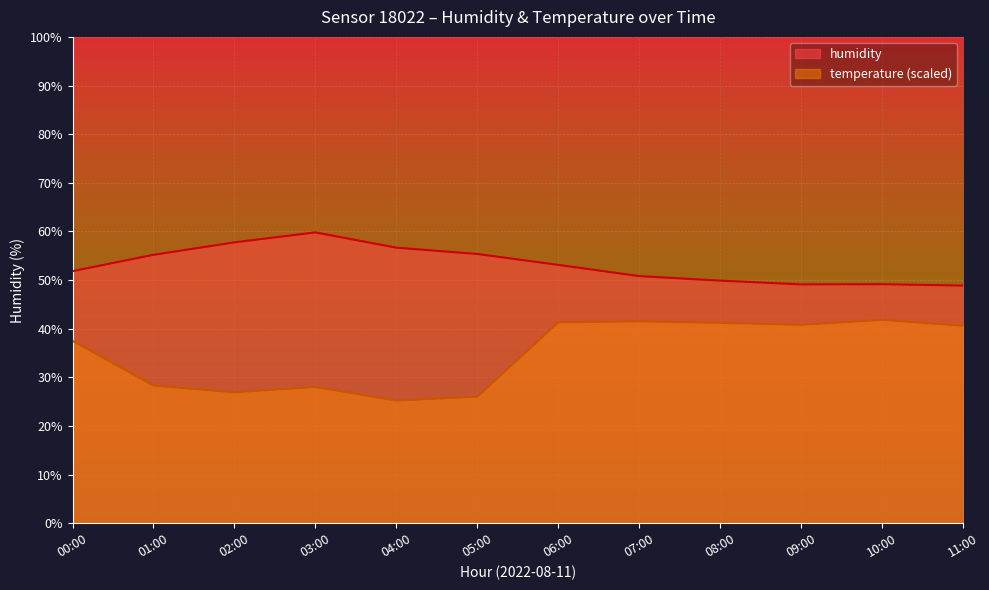

What is the smallest value displayed?

25.2